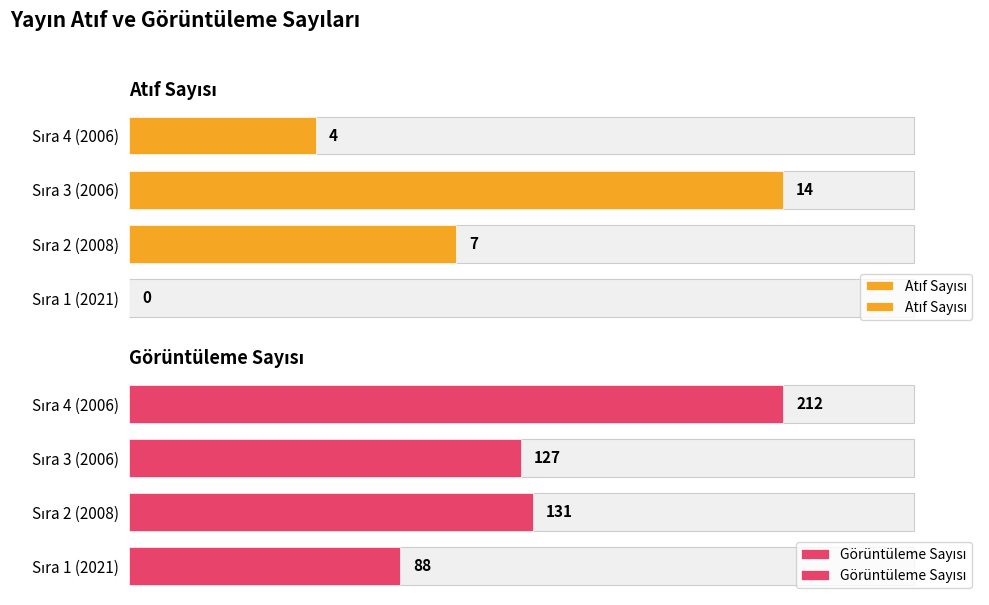

Is it true that Görüntüleme Sayısı equals 127 at Sıra 3 (2006)?

True